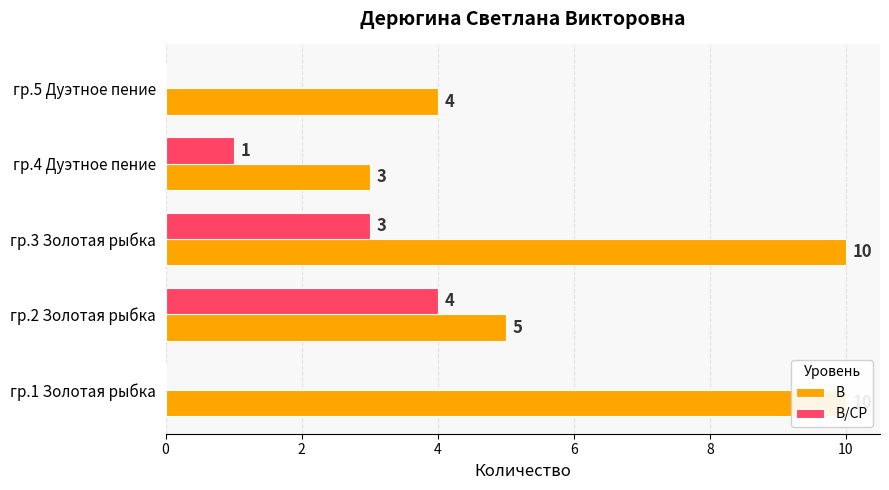

Rank the series by their average value, from lowest to highest.

В/СР, В